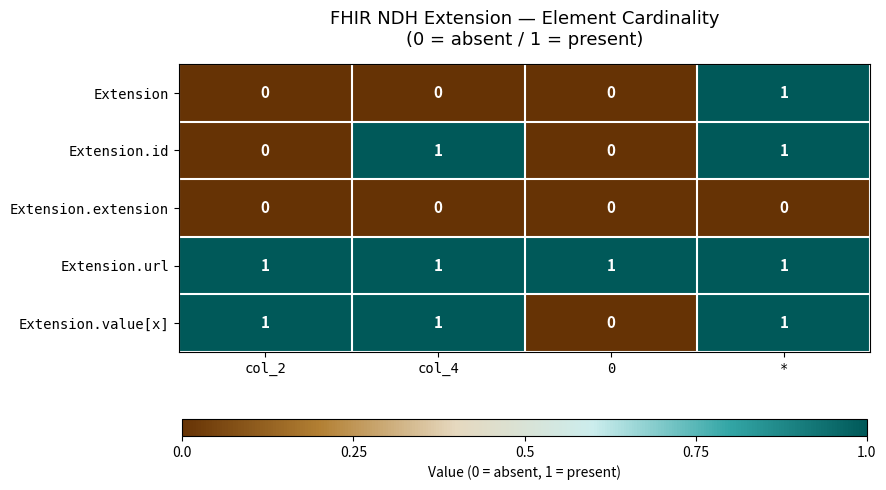

True or false: Extension has a value of 0 at 0.

True